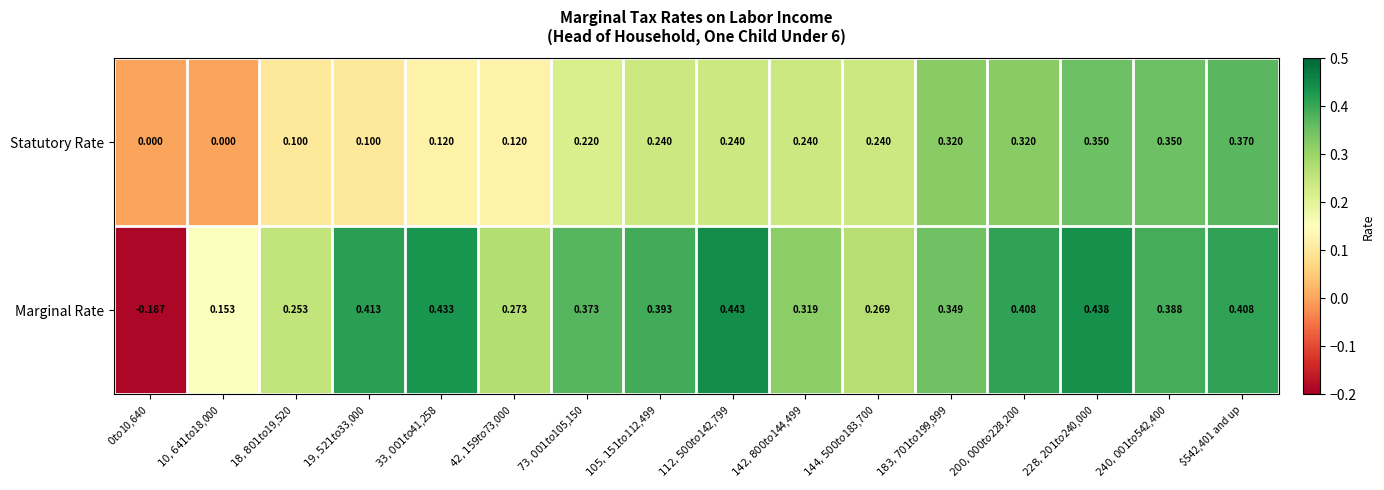

List the series in order of their overall mean, highest first.

Marginal Rate, Statutory Rate